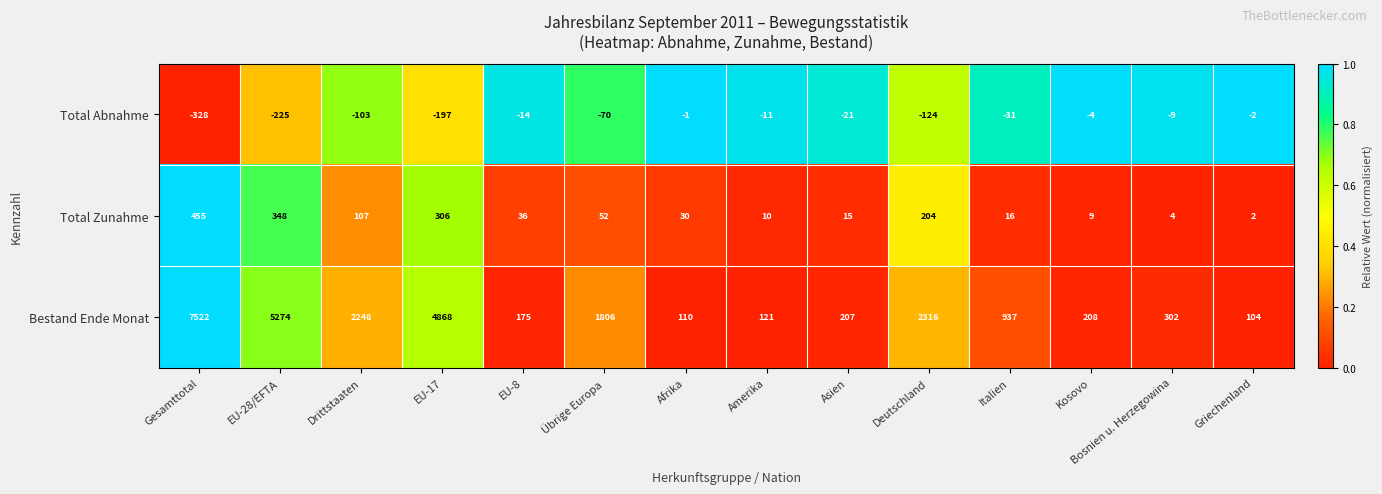

What is the sum of all Bestand Ende Monat values?

26198